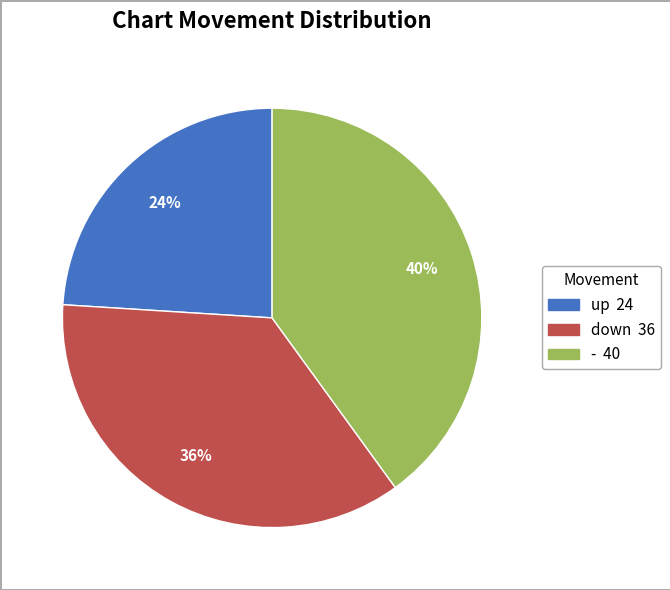

Which has a higher value, - or down?

-